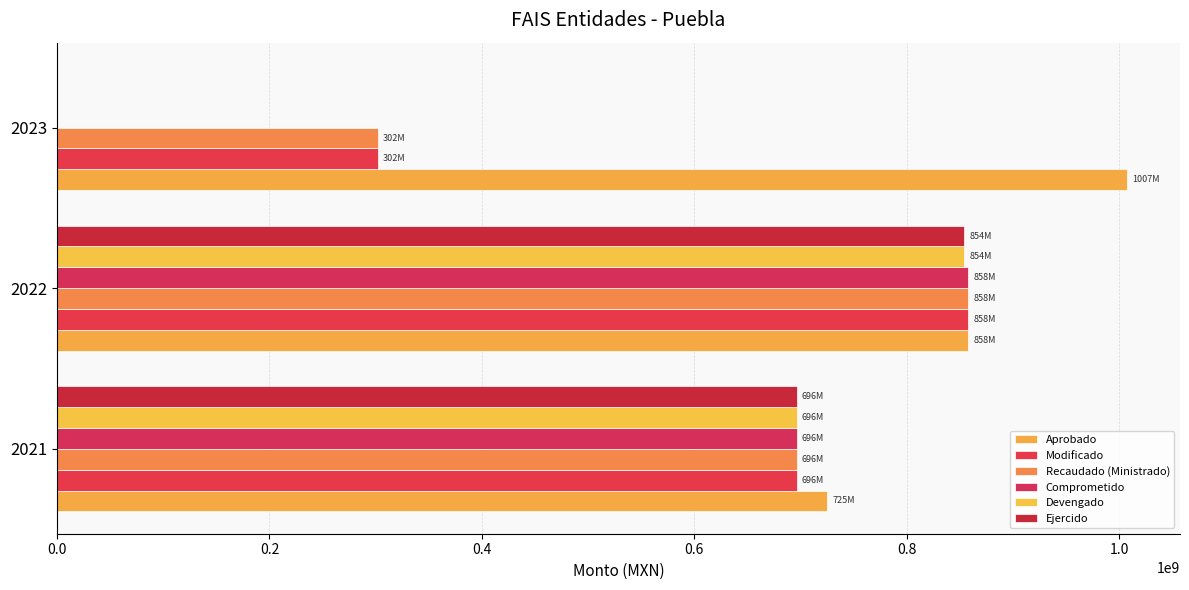

How many values in the Devengado series exceed 696259579?

2